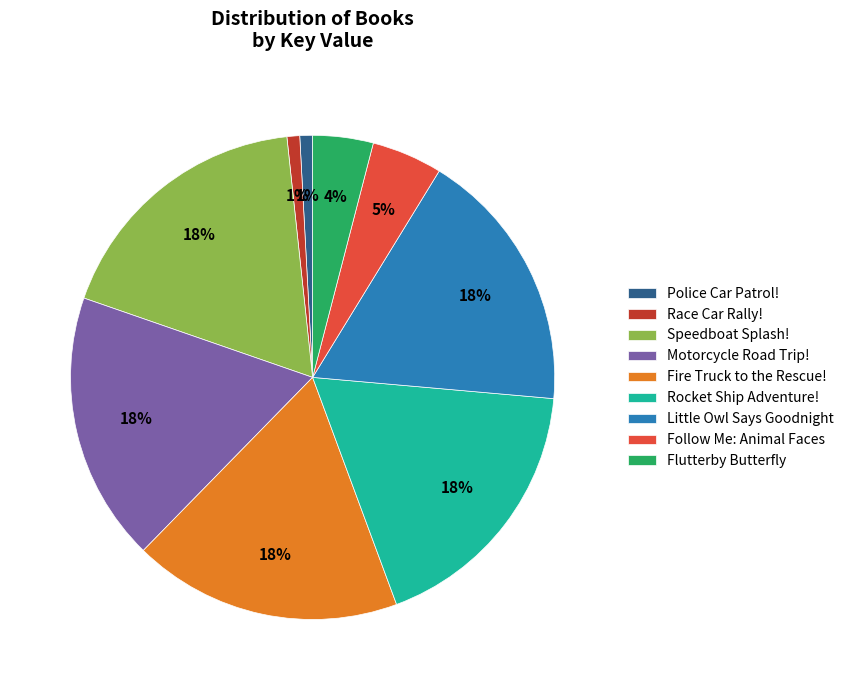

To the nearest percent, what is the average slice percentage?

11%